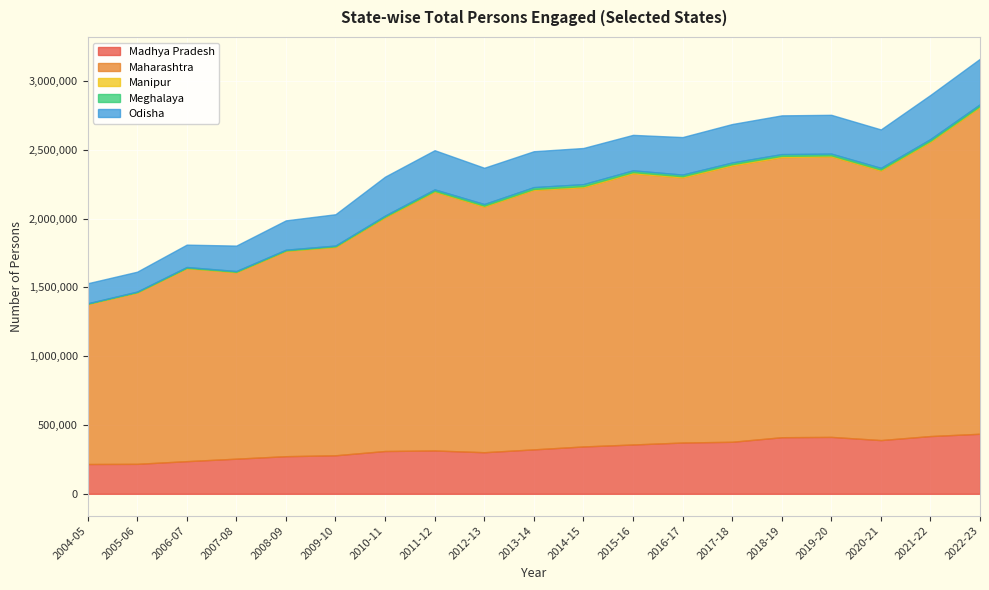

Where is the first local minimum for Manipur?

2008-09